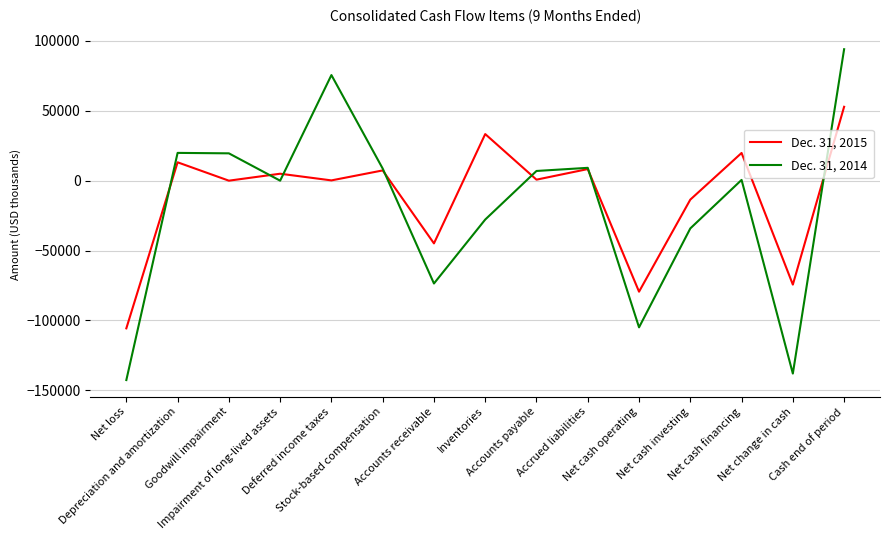

What position from the left is Stock-based compensation?

6